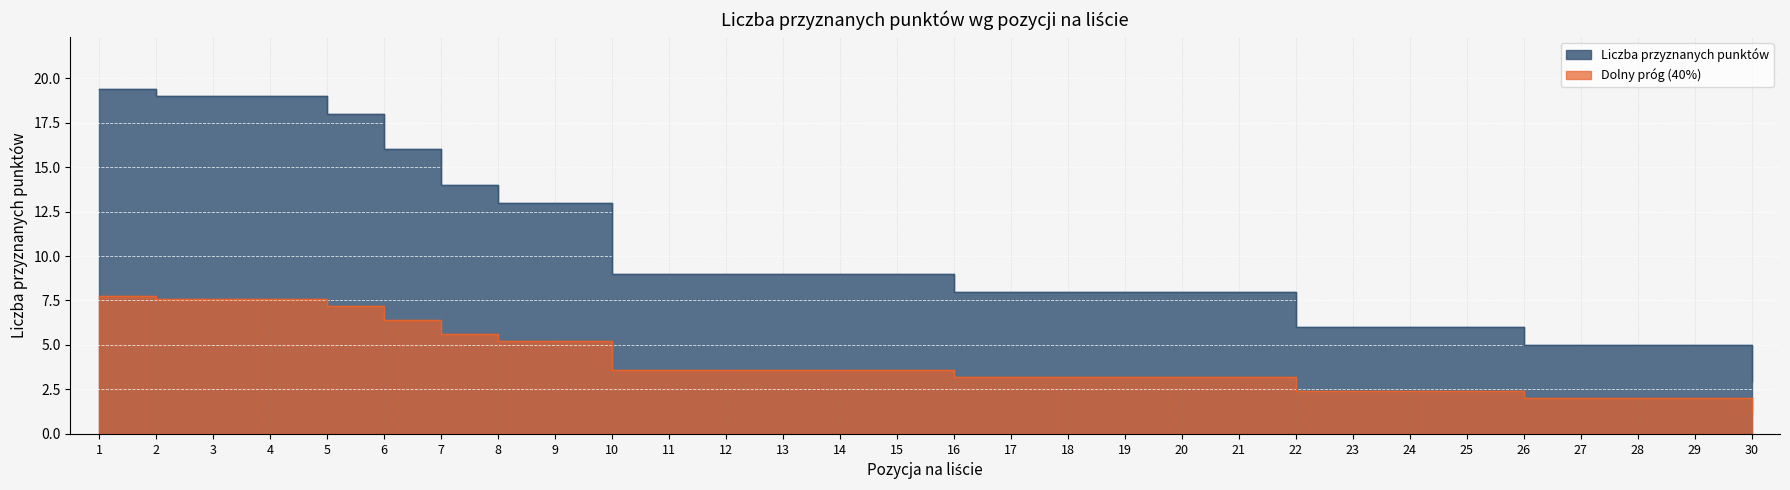

What is the maximum value shown in the chart?

19.4